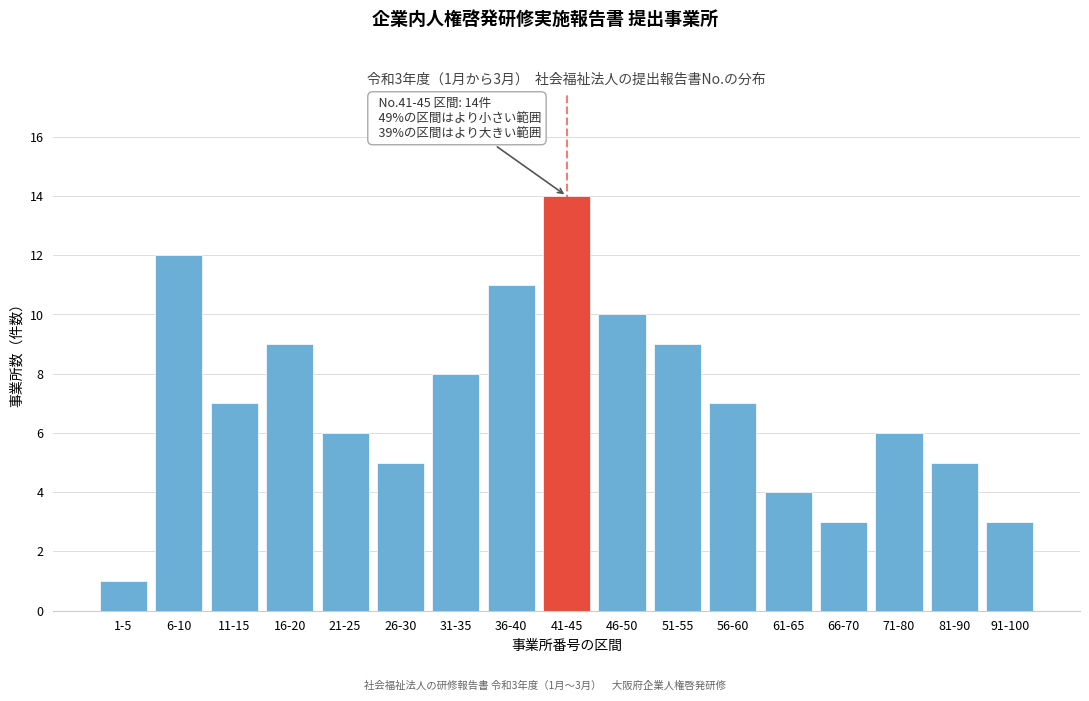

Reading left to right, transcribe all the data shown in this chart.

1	12	7	9	6	5	8	11	14	10	9	7	4	3	6	5	3